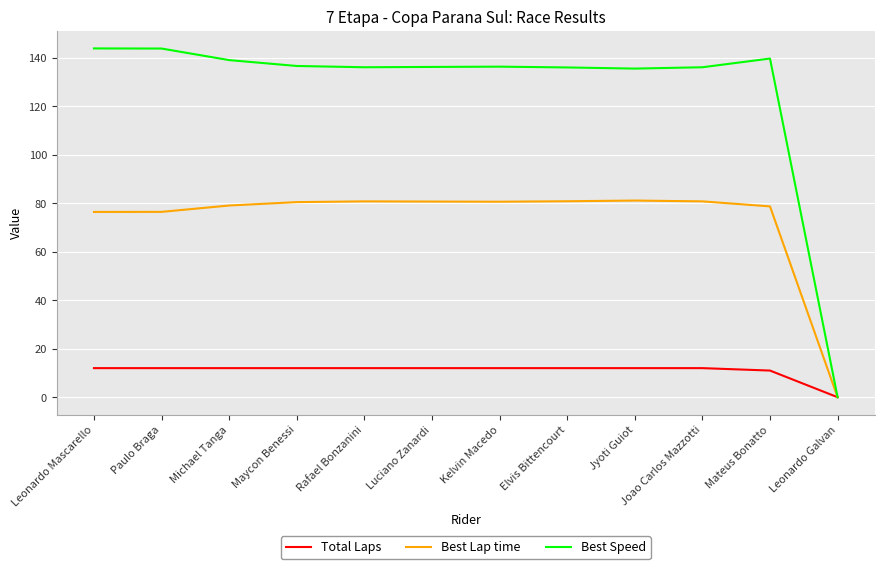

True or false: Best Speed has a value of 135.6 at Jyoti Guiot.

True